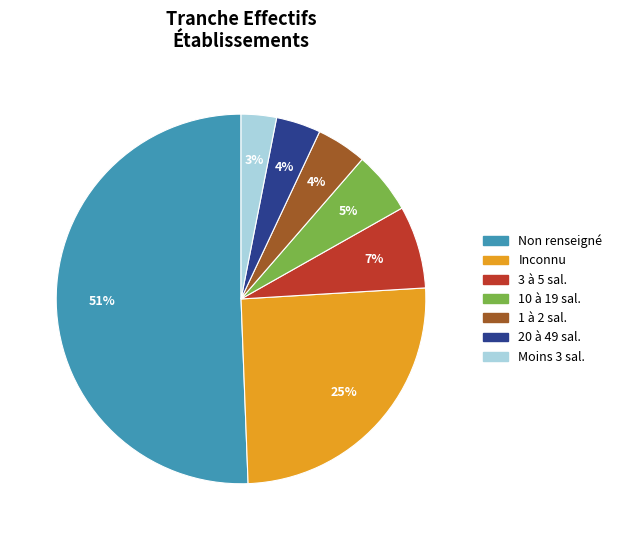

To the nearest percent, what is the average slice percentage?

14%